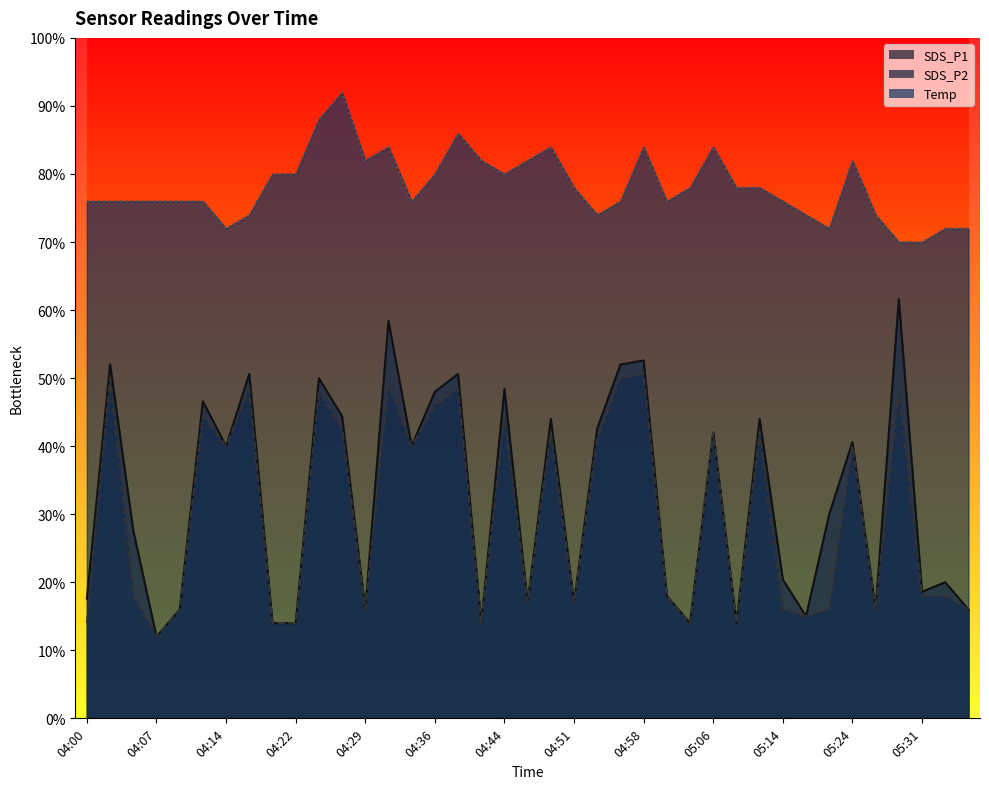

True or false: Temp and SDS_P2 cross at least once.

False